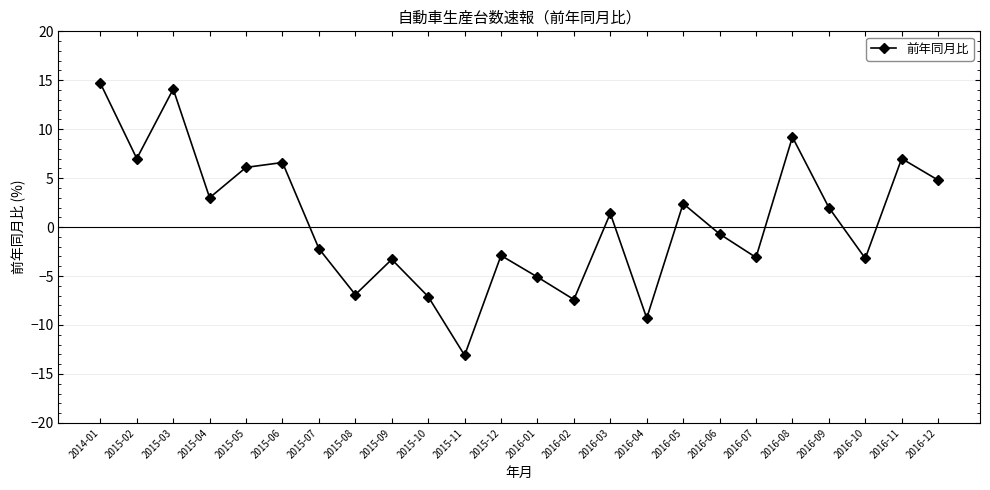

What position from the right is 2015-05?

20